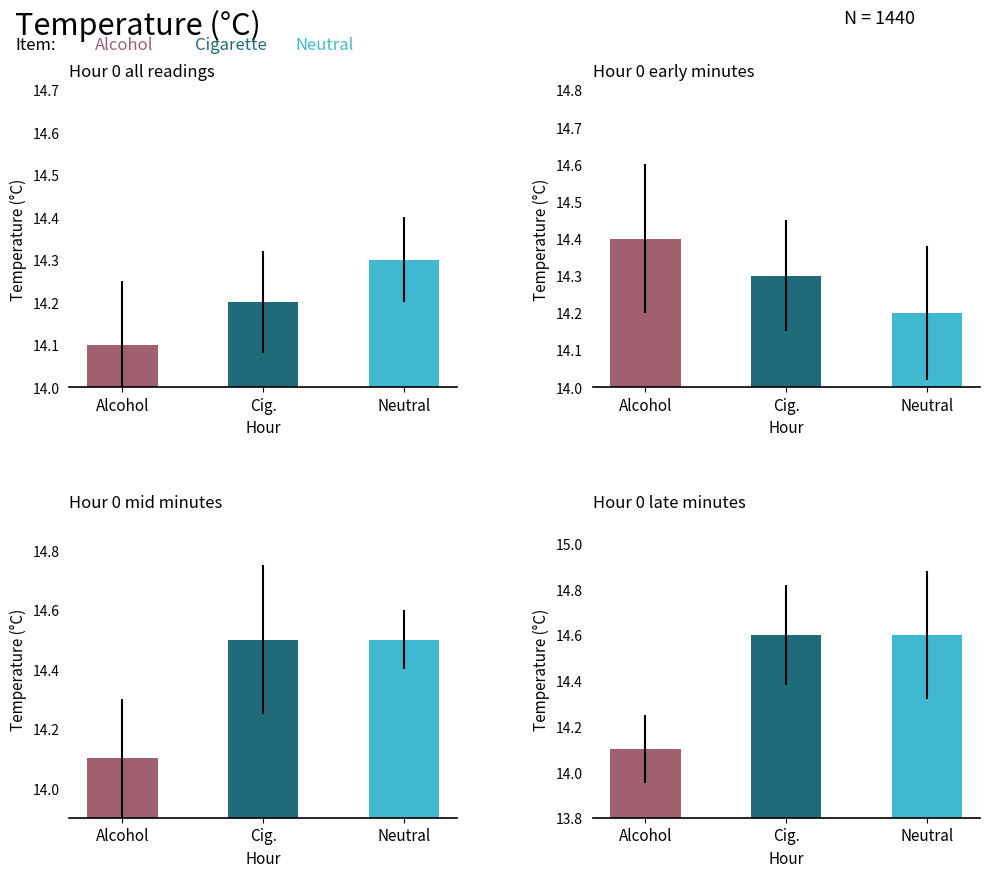

Which series has the largest range (max minus min)?

Neutral